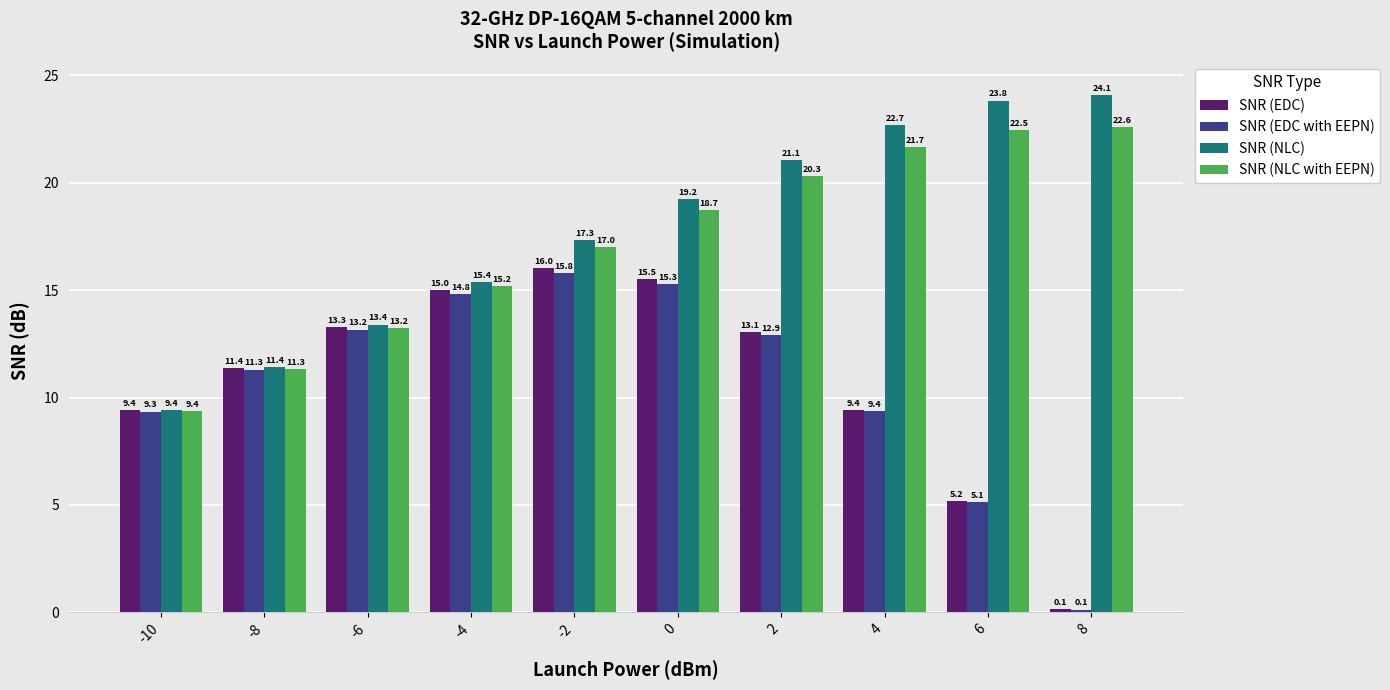

What are all the series names shown in the legend?

SNR (EDC), SNR (EDC with EEPN), SNR (NLC), SNR (NLC with EEPN)